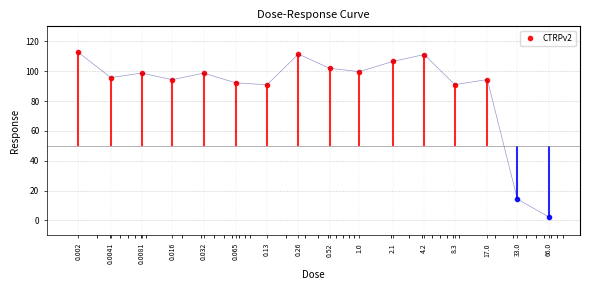

Is it true that the value at 33.0 is 24.6?

False